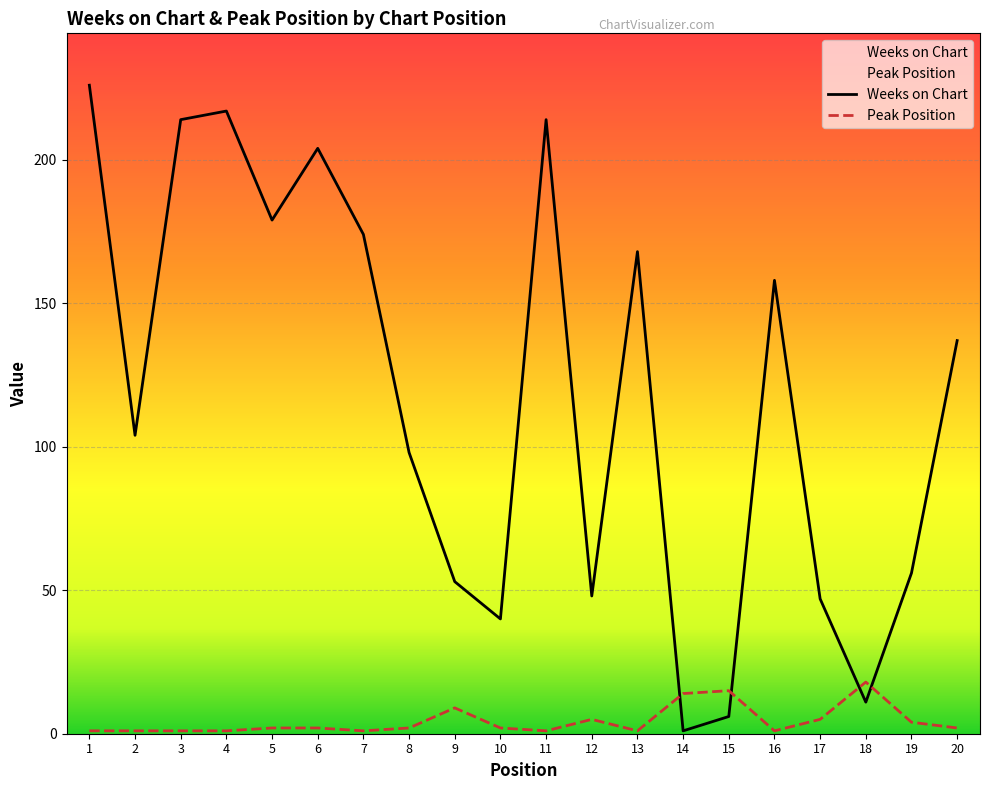

What is the average value of the Weeks on Chart series?

118